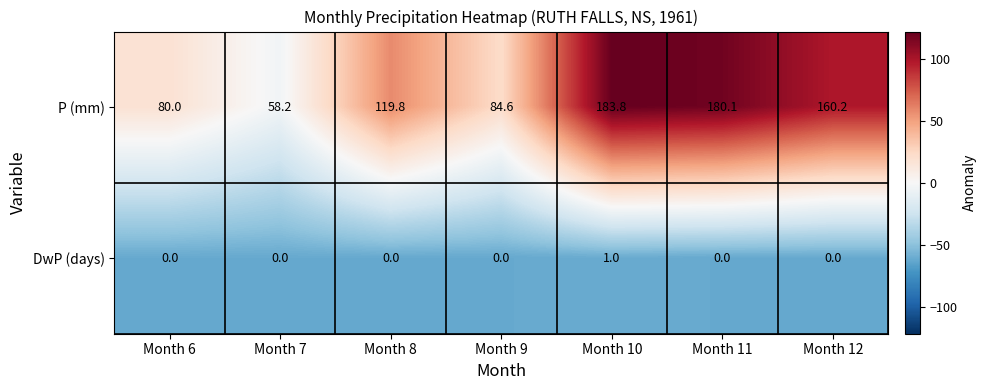

Reading right to left, what are all the values shown in this chart?

P (mm): Month 12=160.2	Month 11=180.1	Month 10=183.8	Month 9=84.6	Month 8=119.8	Month 7=58.2	Month 6=80.0
DwP (days): Month 12=0.0	Month 11=0.0	Month 10=1.0	Month 9=0.0	Month 8=0.0	Month 7=0.0	Month 6=0.0